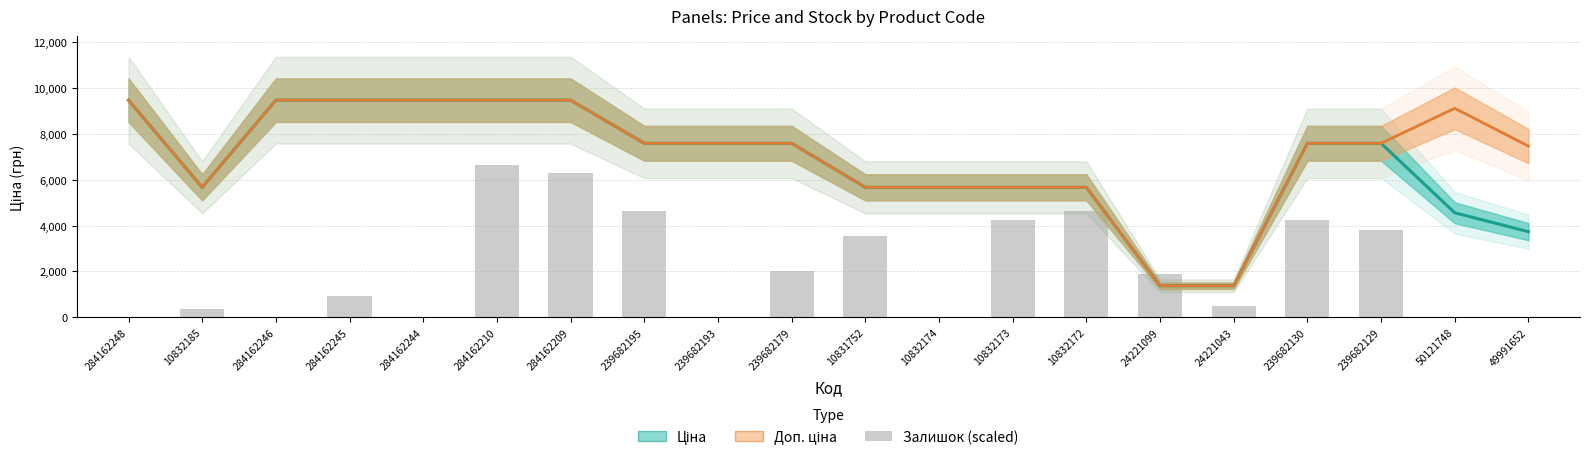

Which series has the widest spread of values?

Доп. ціна